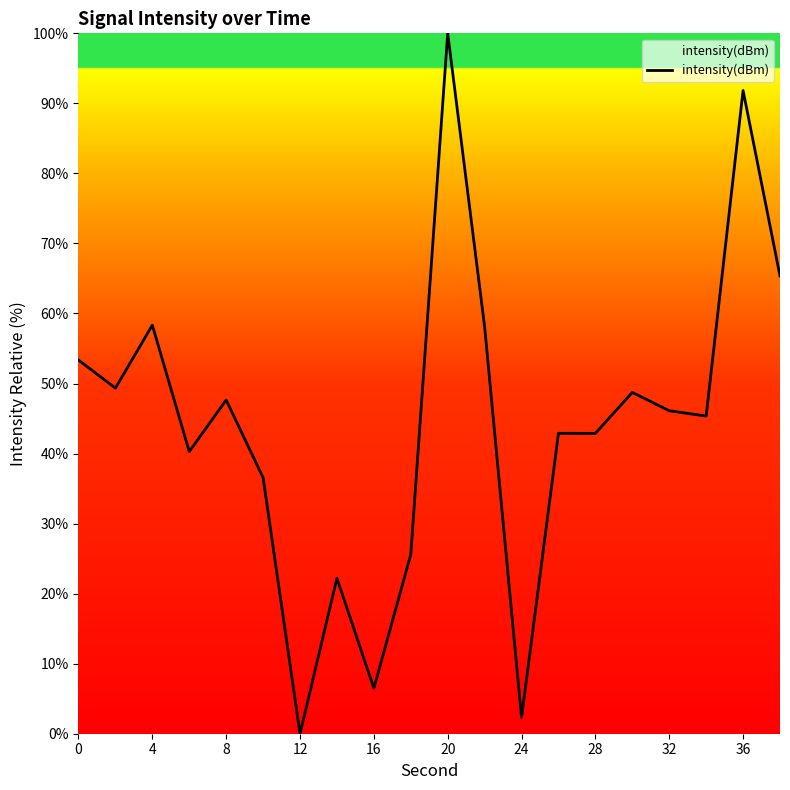

What is the difference between the maximum and minimum values?

100.0